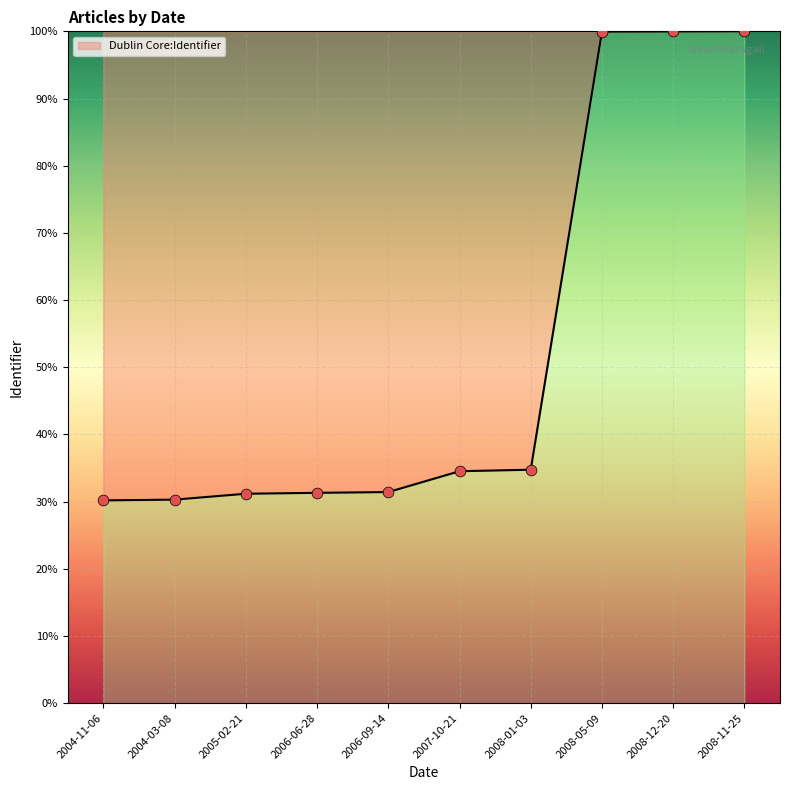

What is the change in value from 2005-02-21 to 2006-09-14?

+0.2